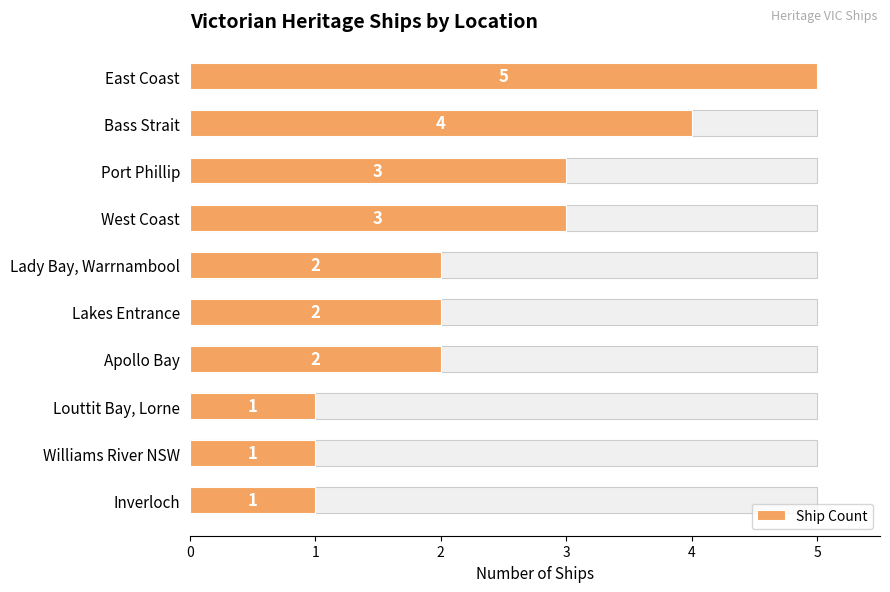

Reading left to right, what are all the values shown in this chart?

0=5	1=4	2=3	3=3	4=2	5=2	6=2	7=1	8=1	9=1